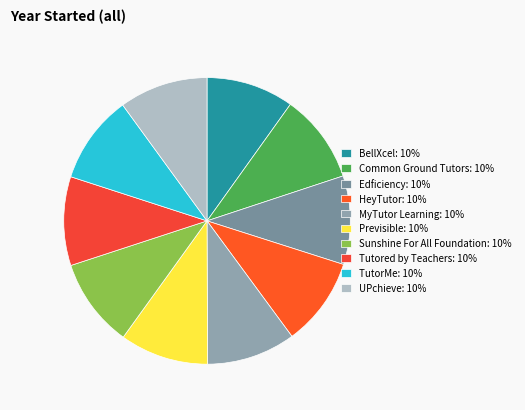

True or false: HeyTutor accounts for 1% of the total.

False